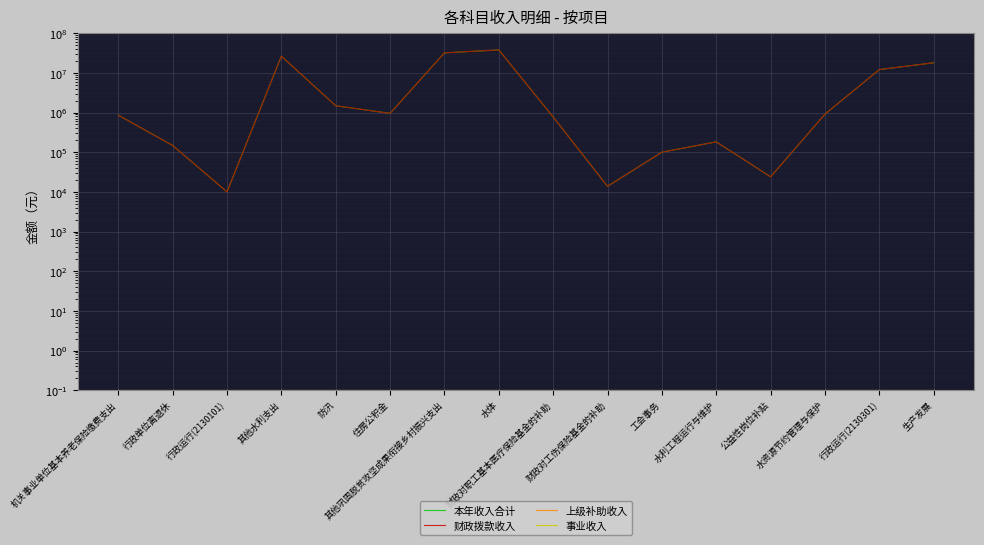

Rank the series by their maximum value, from lowest to highest.

上级补助收入, 事业收入, 本年收入合计, 财政拨款收入